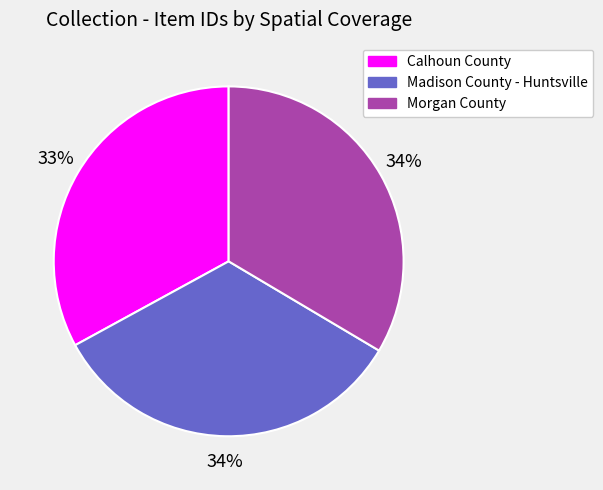

Combined, do Calhoun County and Madison County - Huntsville account for over 50%?

Yes